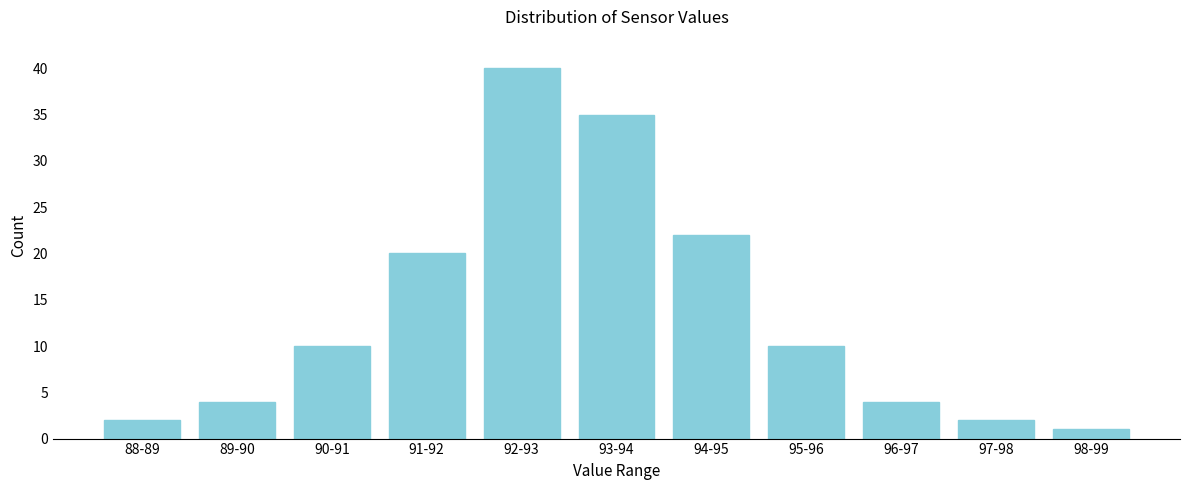

Reading left to right, list all the values displayed in this chart.

2	4	10	20	40	35	22	10	4	2	1